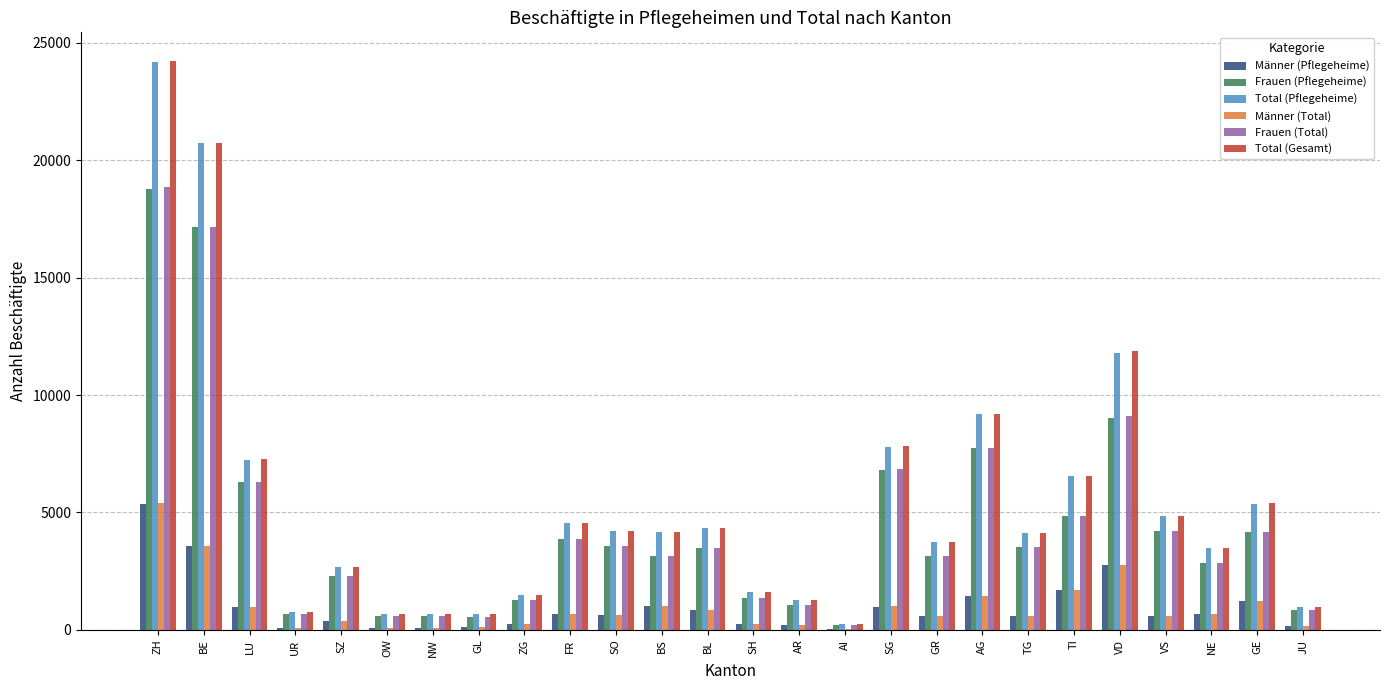

The Total (Pflegeheime) series shows 2579 at VD. True or false?

False